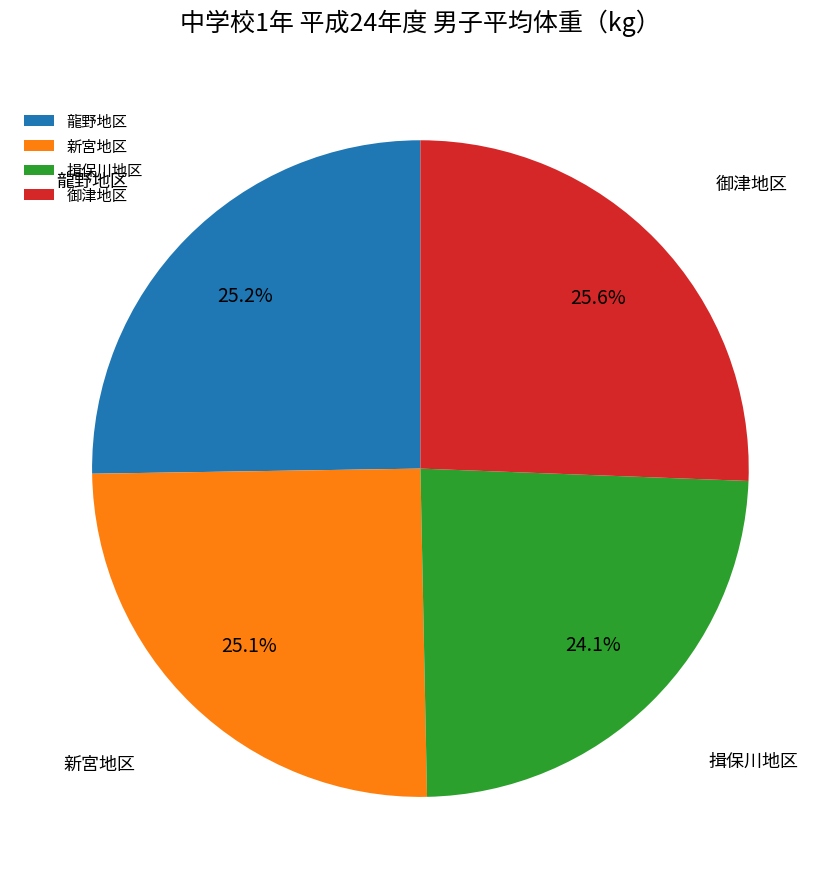

Which category has the smallest portion of the pie?

揖保川地区